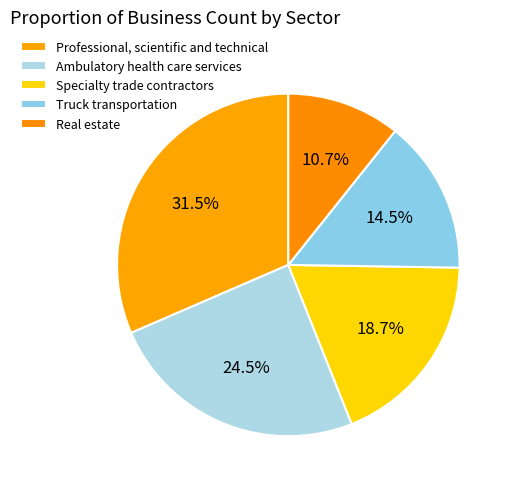

To the nearest percent, what is the average slice percentage?

20%